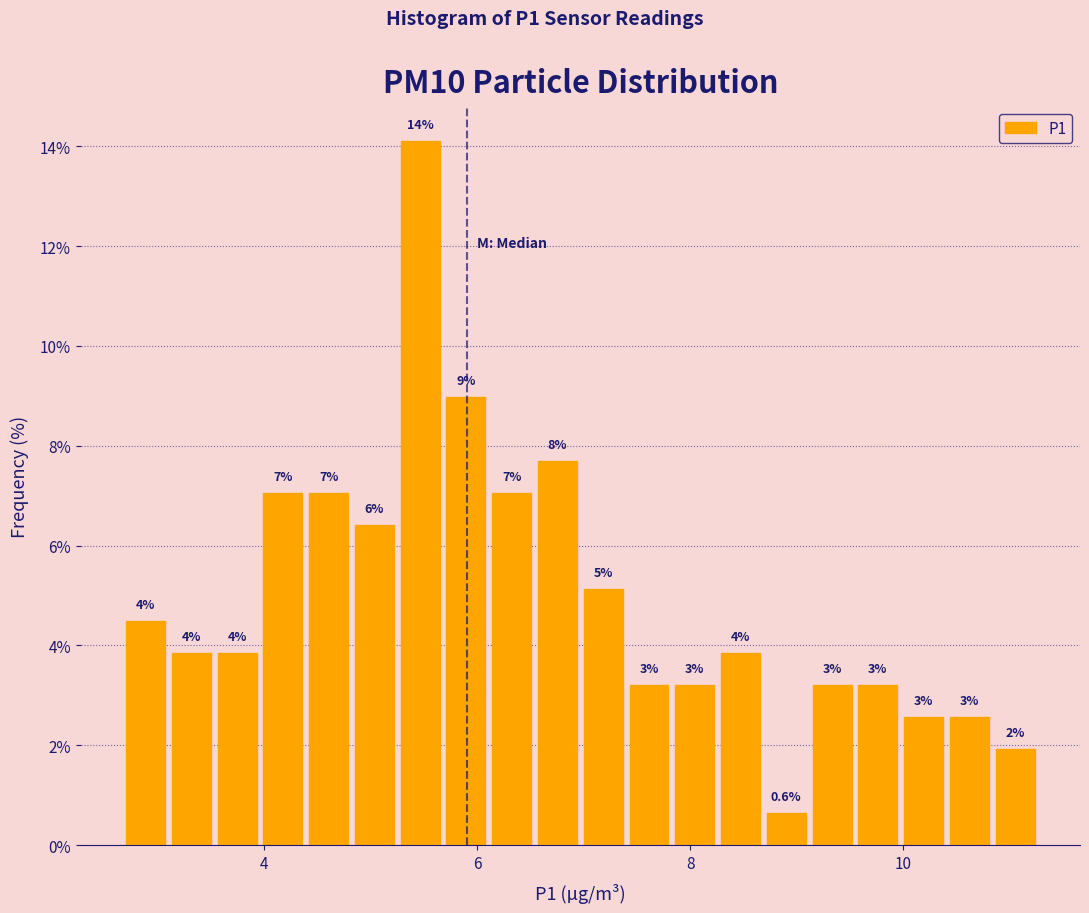

Read against the x-axis, roughly where is the centre of the tallest bar?

5.4